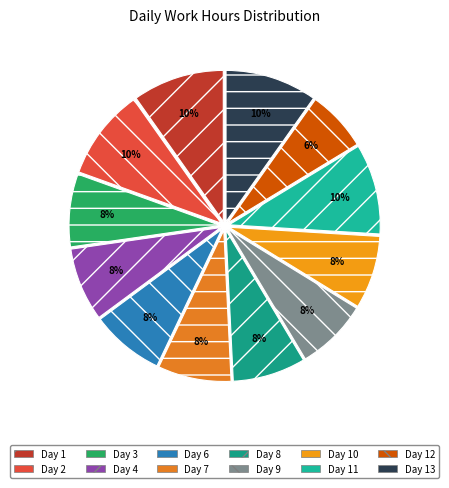

What is the ratio of the value at Day 12 to the value at Day 4?

0.8